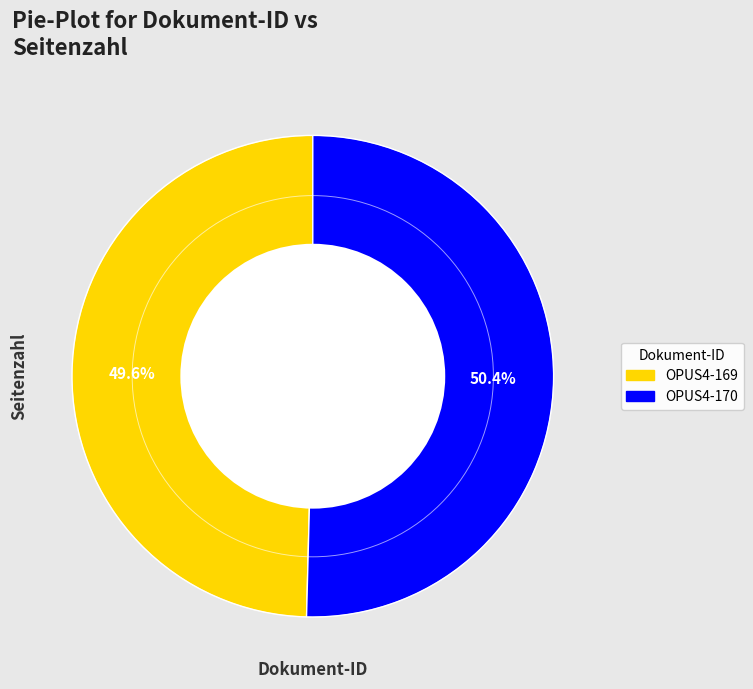

To the nearest percent, what portion does OPUS4-169 represent?

50%